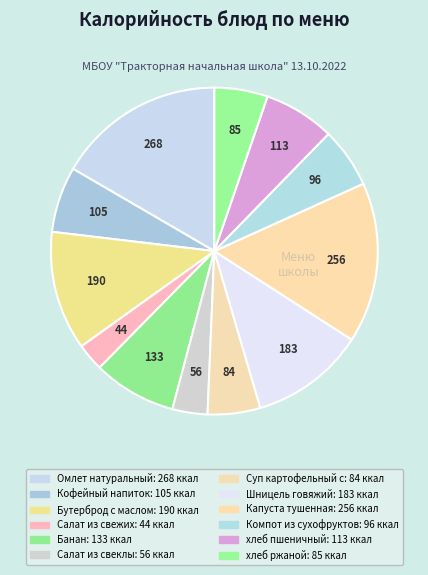

Count the number of slices in the pie.

12